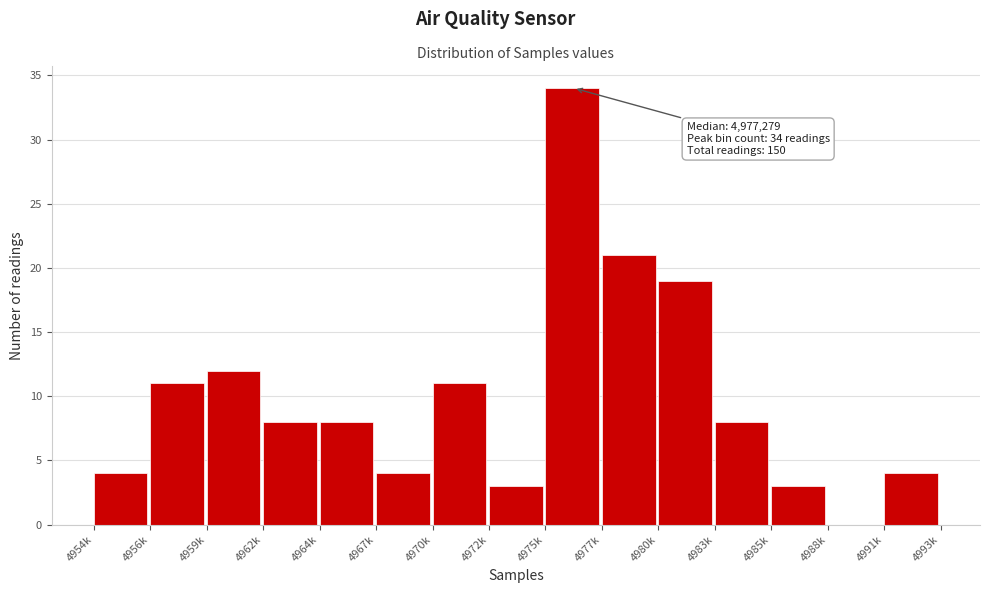

Reading left to right, extract all data points from this chart.

4954k=4	4956k=11	4959k=12	4962k=8	4964k=8	4967k=4	4970k=11	4972k=3	4975k=34	4977k=21	4980k=19	4983k=8	4985k=3	4988k=0	4991k=4